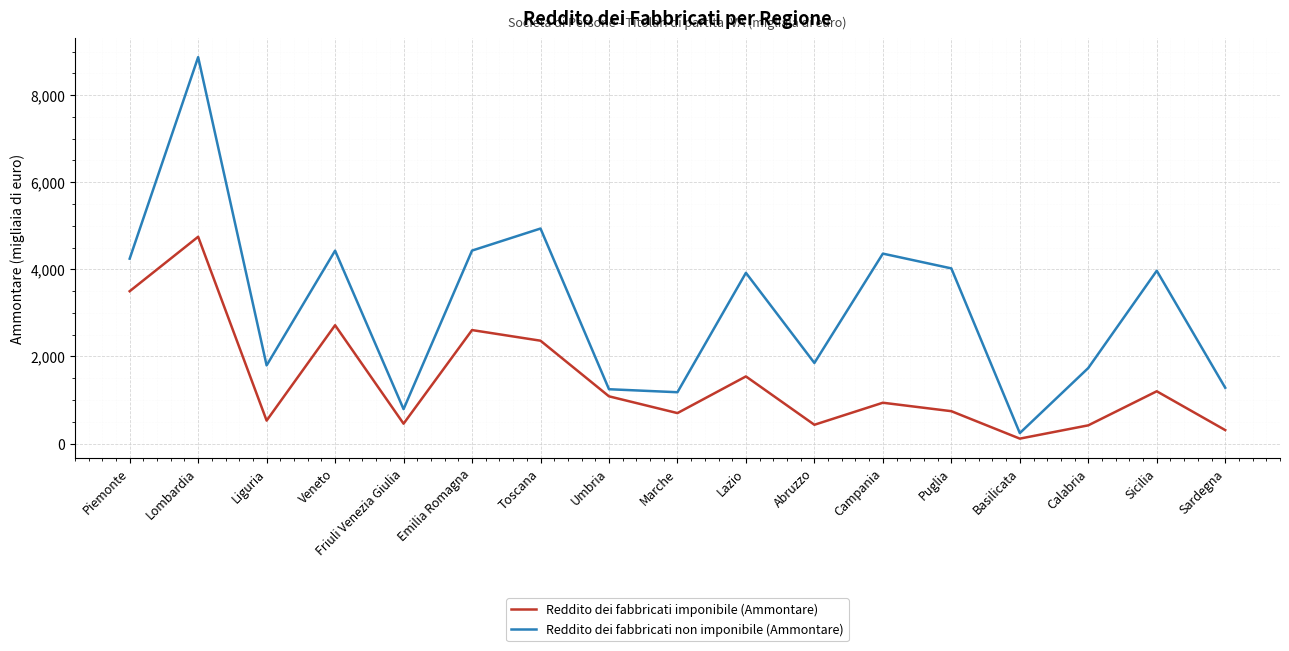

True or false: Reddito dei fabbricati non imponibile (Ammontare) and Reddito dei fabbricati imponibile (Ammontare) cross at least once.

False